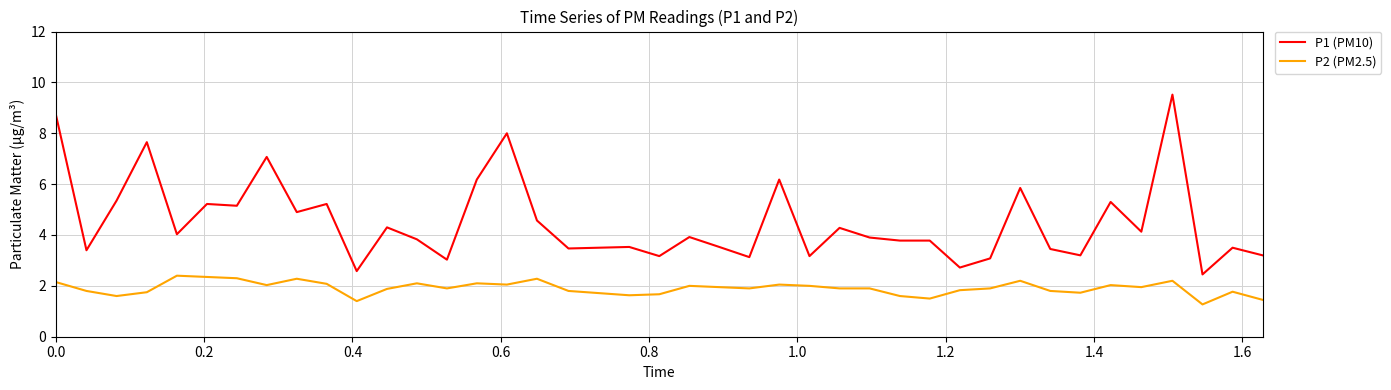

List the series in order of their overall mean, lowest first.

P2 (PM2.5), P1 (PM10)